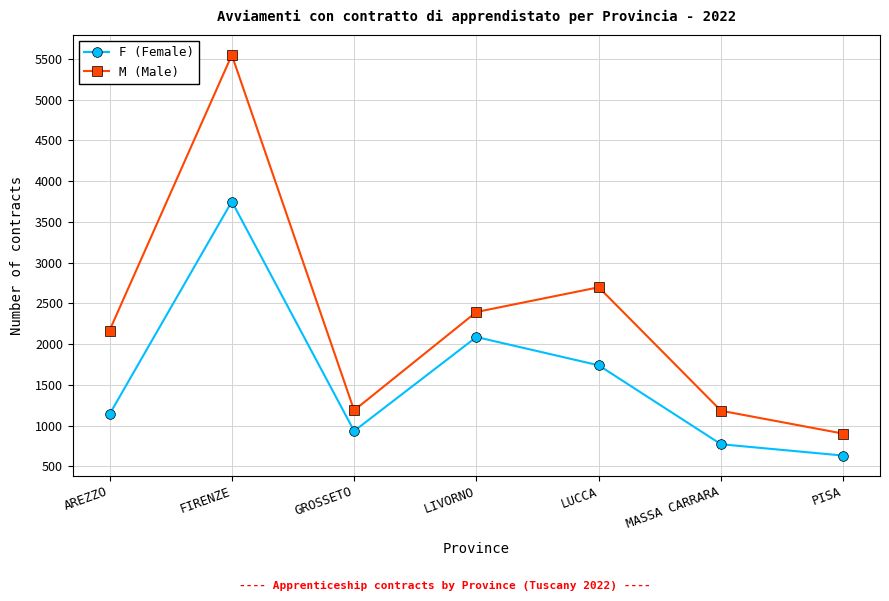

What position from the right is PISA?

1